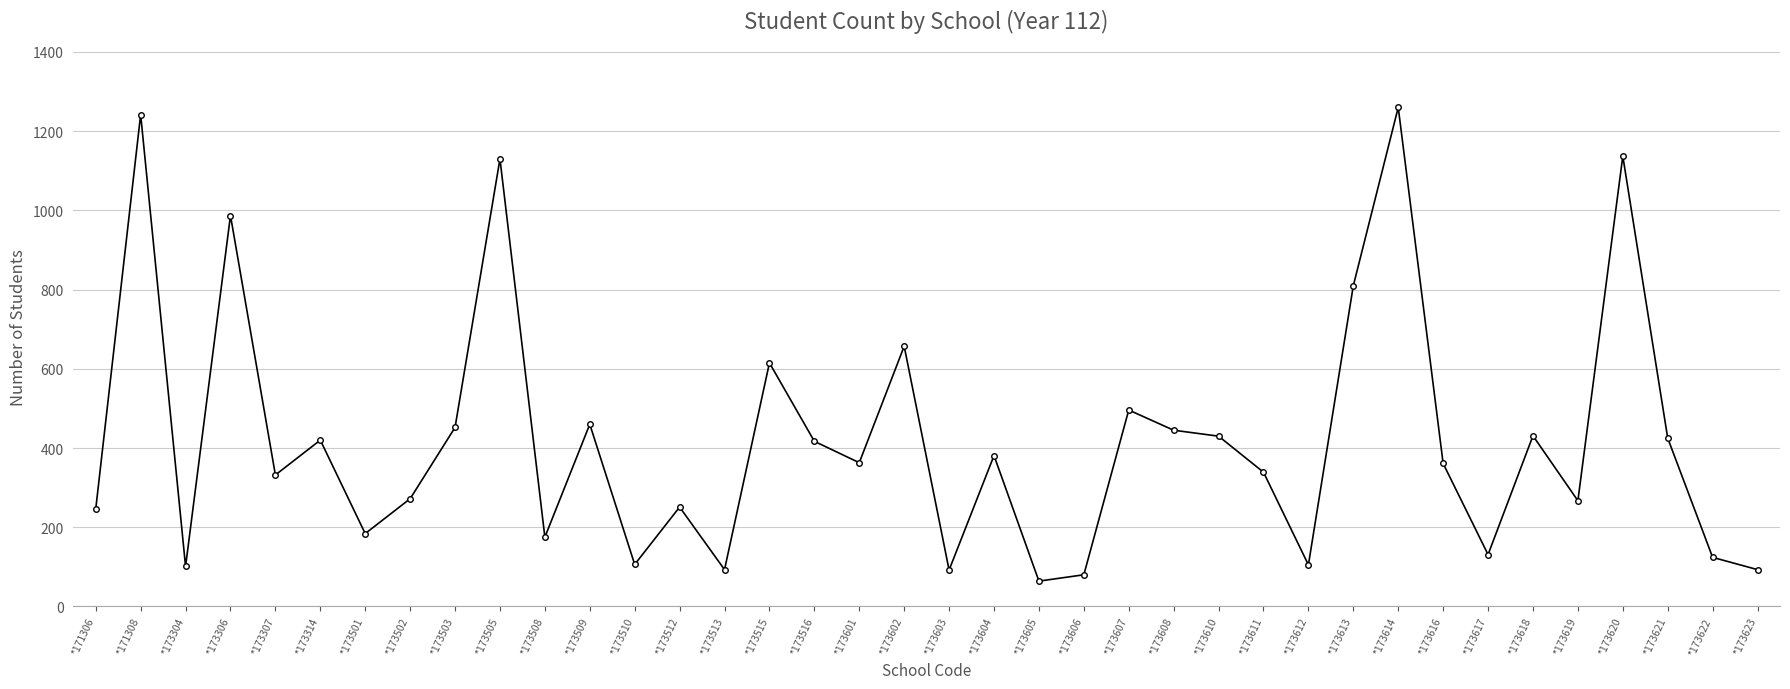

What is the minimum value shown in the chart?

64